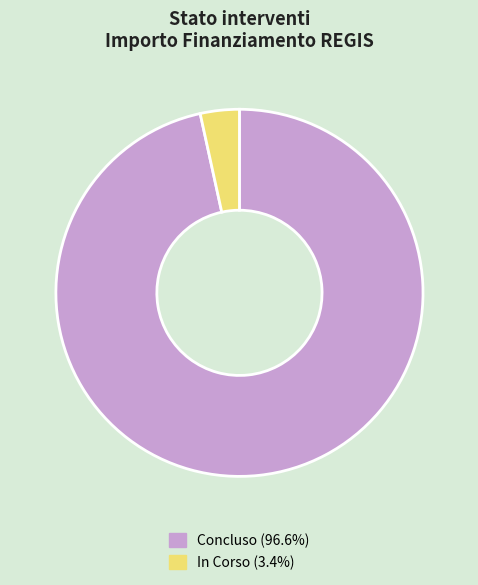

Approximately how many times larger is the value at Concluso (96.6%) compared to In Corso (3.4%)?

28.1